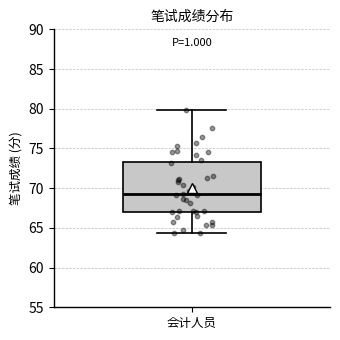

Where is the upper edge of the box for 会计人员 on the y-axis? The values are not printed on the chart, so give them approximately, as read against the axis.

73.5